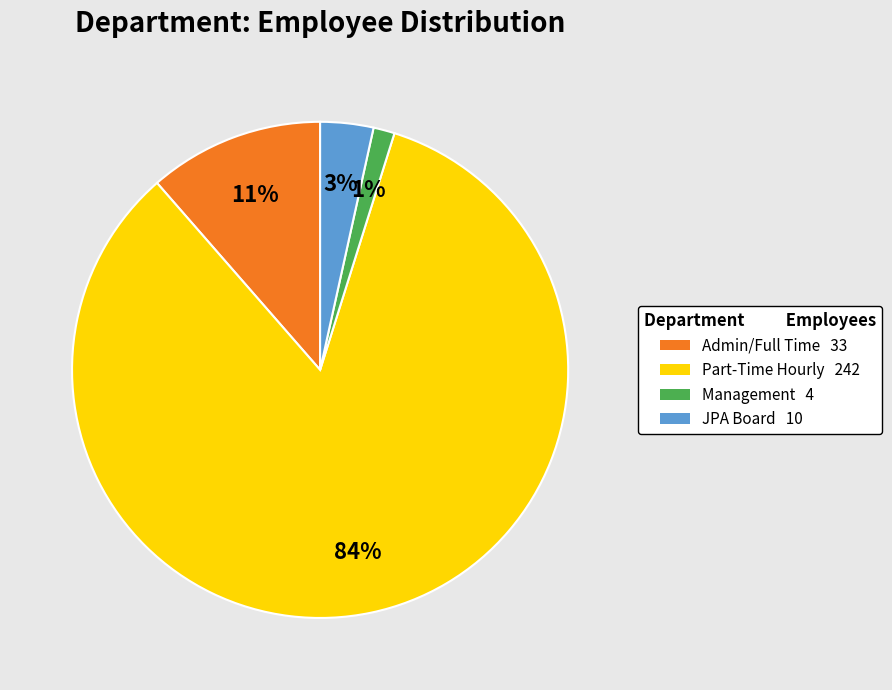

Combined, do Part-Time Hourly and Admin/Full Time account for over 50%?

Yes